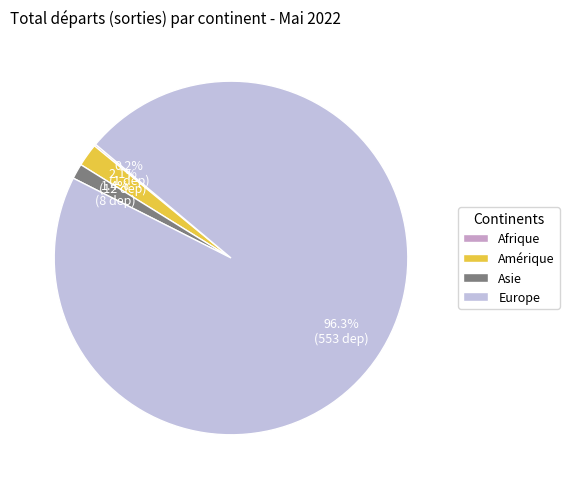

Combined, what portion of the pie is Amérique and Asie?

3.5%